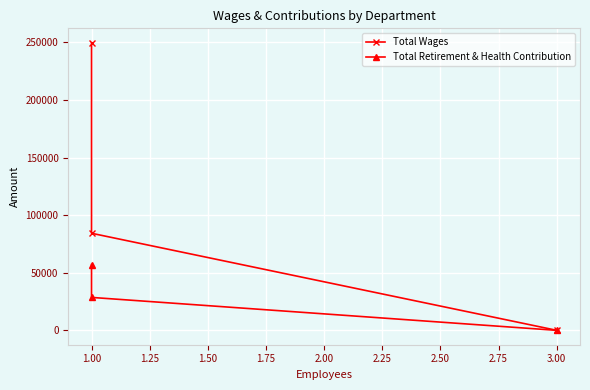

Which series has the largest total across all categories?

Total Wages